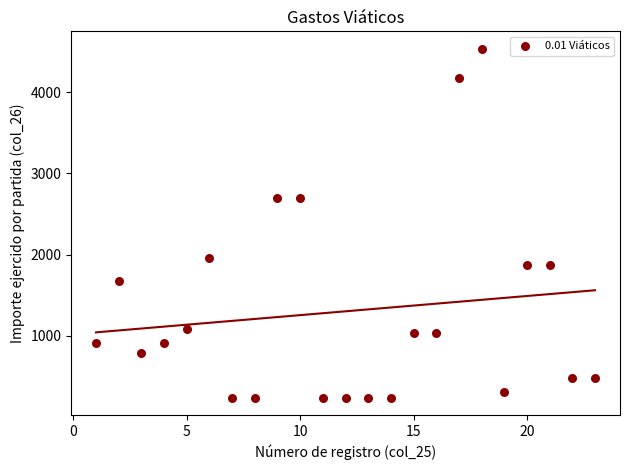

What is the range of X values (max minus min)?

22